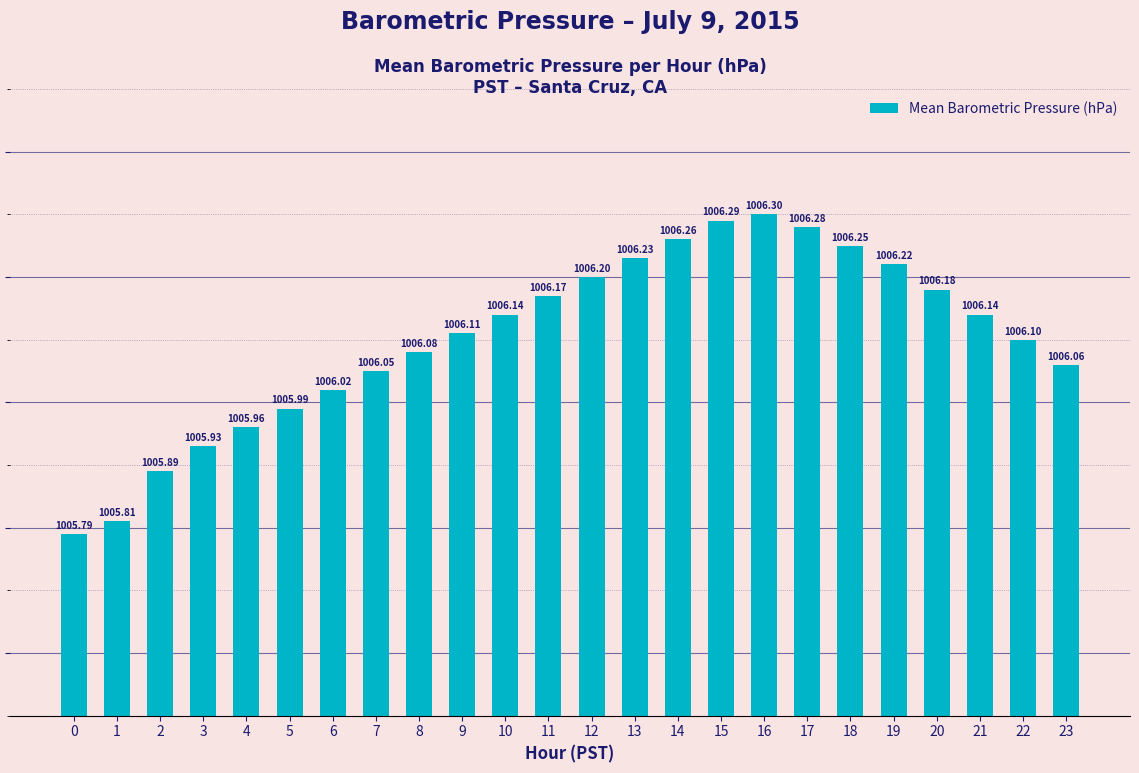

How many data points are above 1006?

18